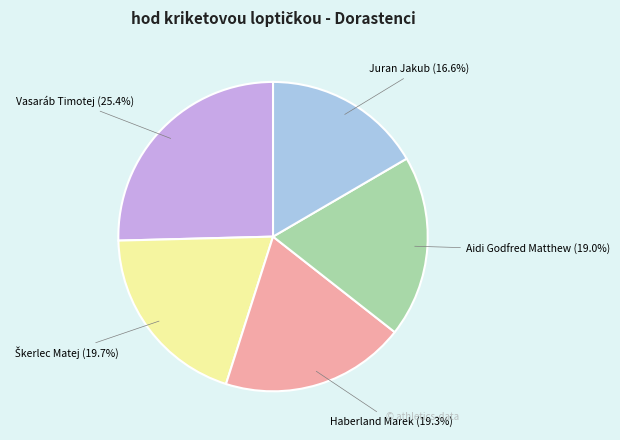

How many segments does this pie chart have?

5